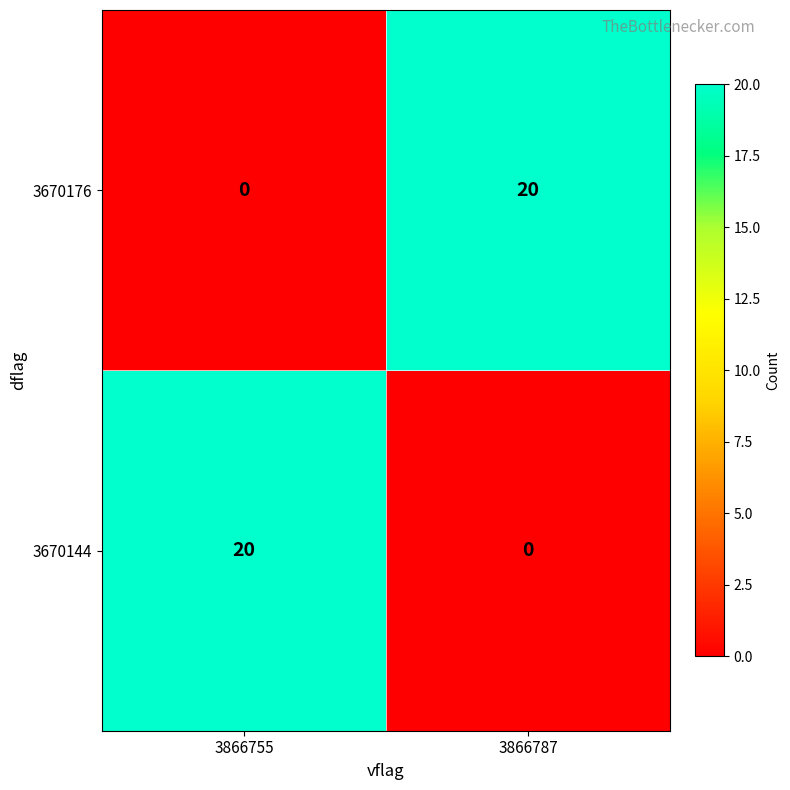

At 3866755, list the series in order from smallest to largest.

3670176, 3670144